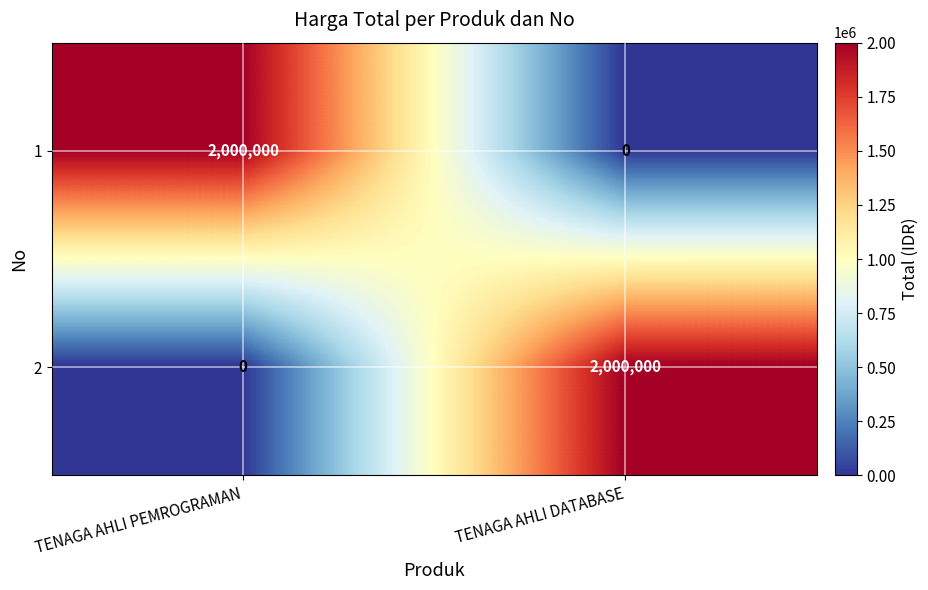

What is the spread (max minus min) of values at TENAGA AHLI PEMROGRAMAN?

2000000